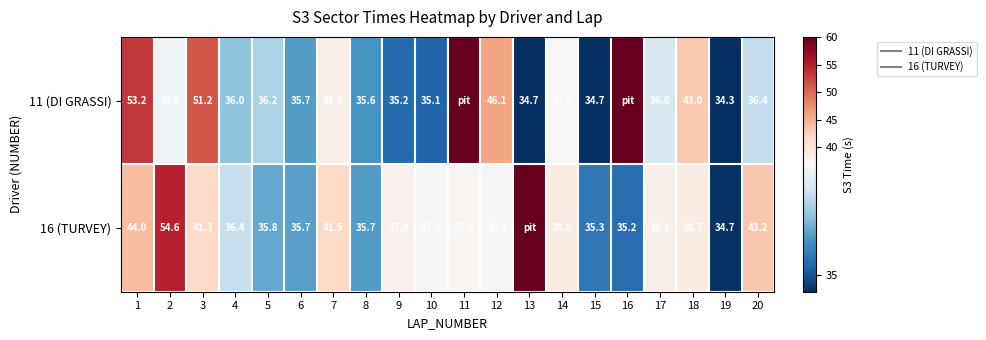

What is the spread (max minus min) of values at 5?

0.4